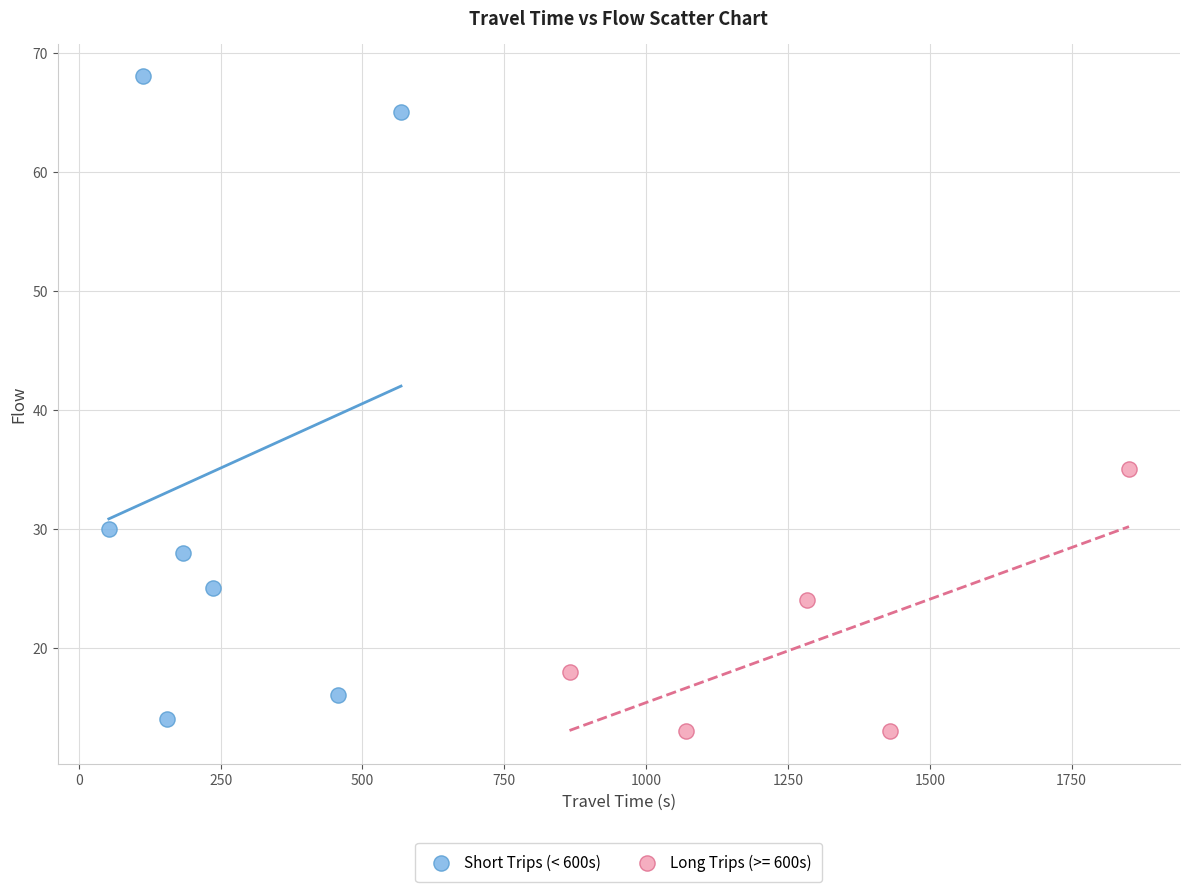

Which series contains the highest Y value?

Short Trips (< 600s)